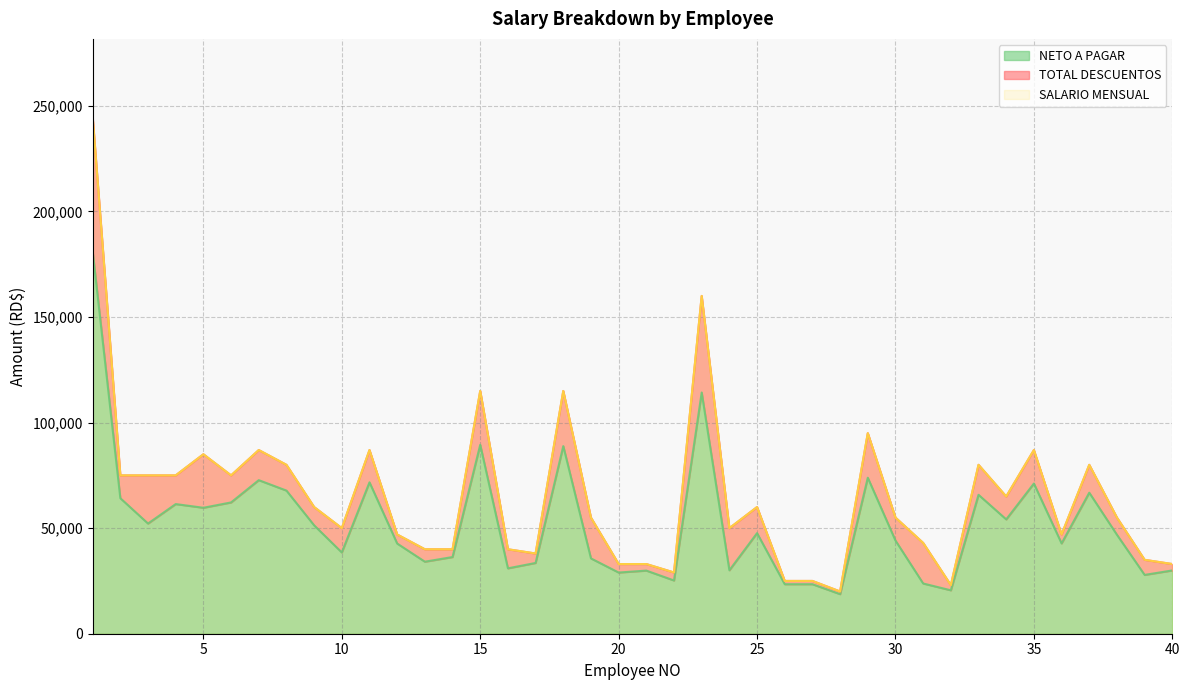

Reading left to right, extract all data points from this chart.

SALARIO MENSUAL: 245000.0	75000.0	75000.0	75000.0	85000.0	75000.0	87000.0	80000.0	60000.0	50000.0	87000.0	47000.0	40000.0	40000.0	115000.0	40000.0	38000.0	115000.0	55000.0	33000.0	33000.0	29000.0	160000.0	50000.0	60000.0	25000.0	25000.0	20000.0	95000.0	55000.0	43000.0	23000.0	80000.0	65000.0	87000.0	47000.0	80000.0	55000.0	35000.0	33000.0
NETO A PAGAR: 181110.6	64183.2	52188.4	61404.5	59657.7	62183.2	72735.8	67796.1	51341.2	38488.8	71711.8	42716.7	34118.3	36318.3	89494.7	30971.5	33518.8	88858.3	35670.8	28974.7	29899.5	25211.1	114250.1	30056.1	47638.3	23447.5	23447.5	18743.0	73890.4	44114.8	23792.1	20565.7	65796.1	54155.9	71141.8	42766.7	66796.1	46867.2	27856.5	29974.7